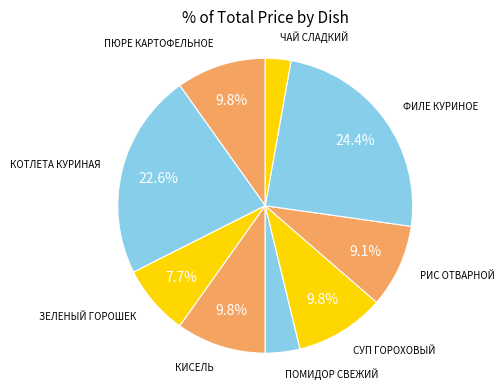

How many segments does this pie chart have?

9